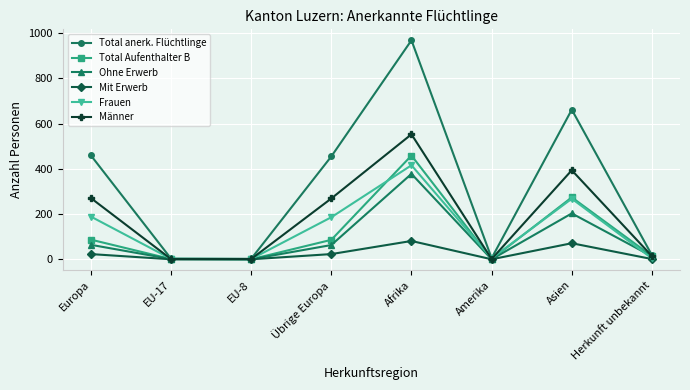

The value of Ohne Erwerb at Afrika is 220. True or false?

False